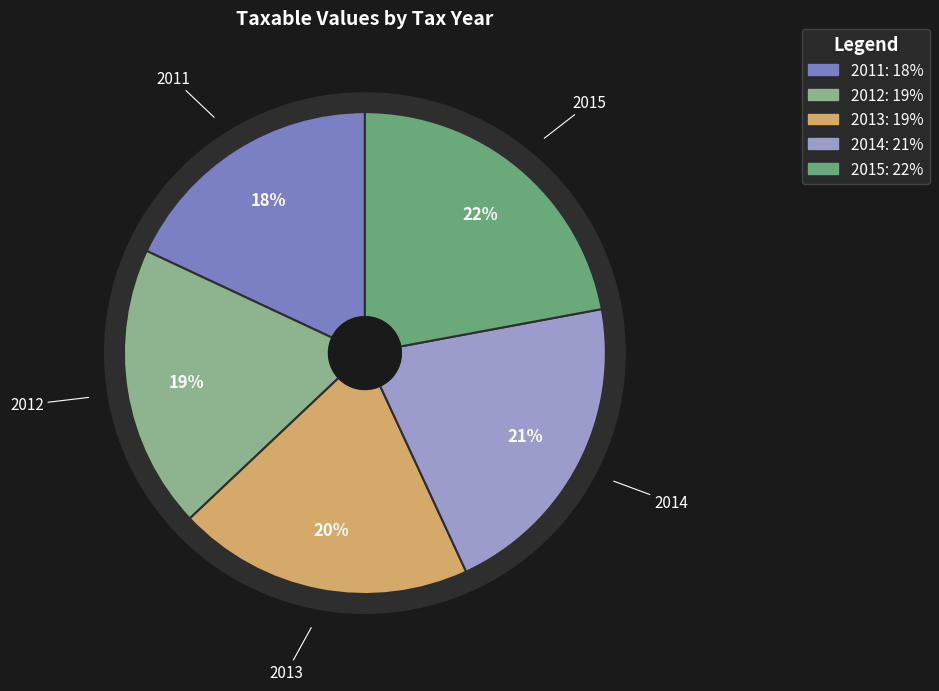

Between 2014 and 2015, which is larger?

2015